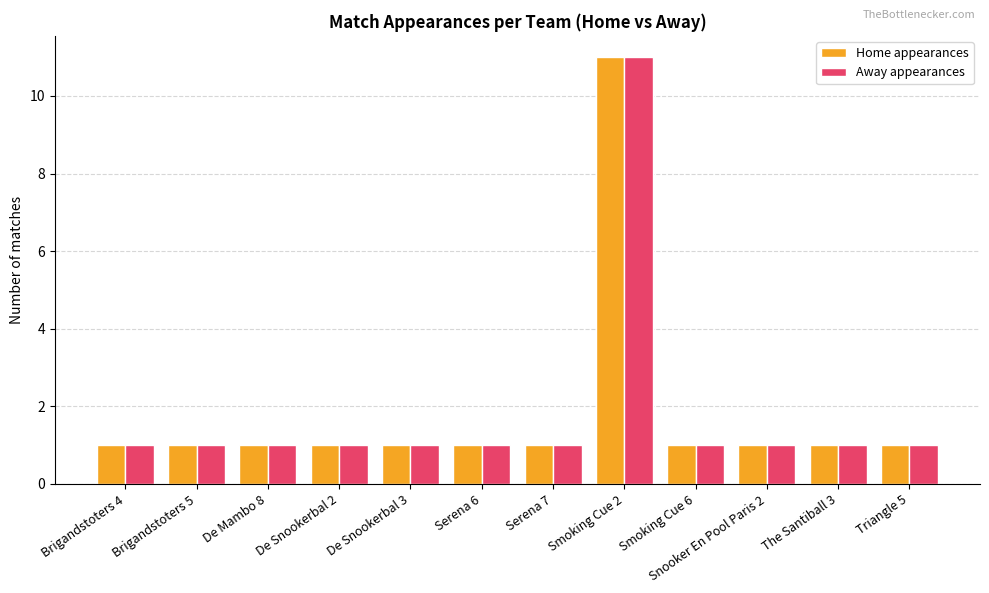

What is the lowest value of the Away appearances series?

1